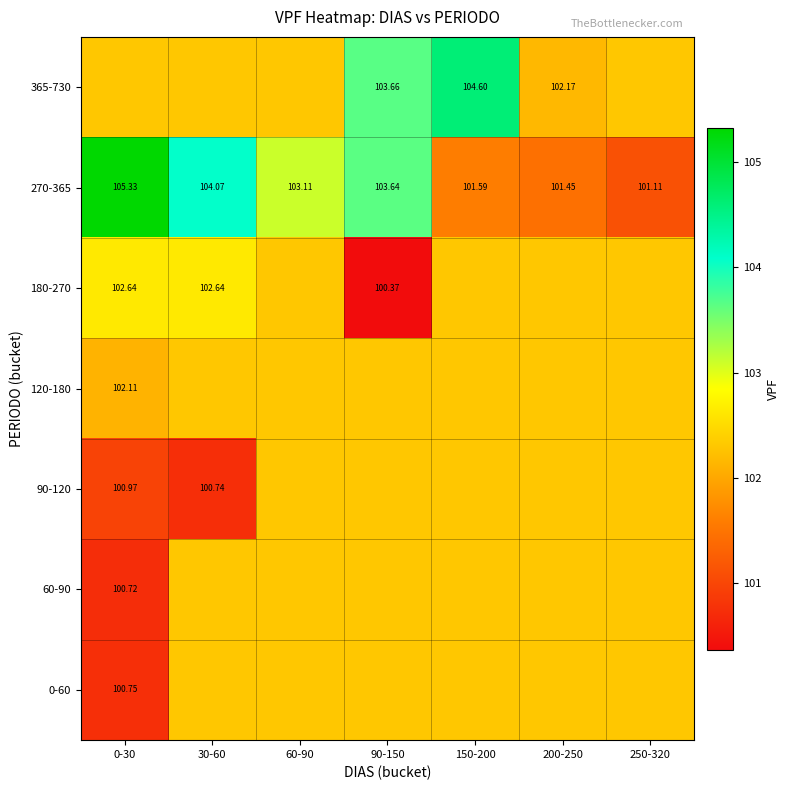

What is the difference between the highest and lowest values at 200-250?

0.9